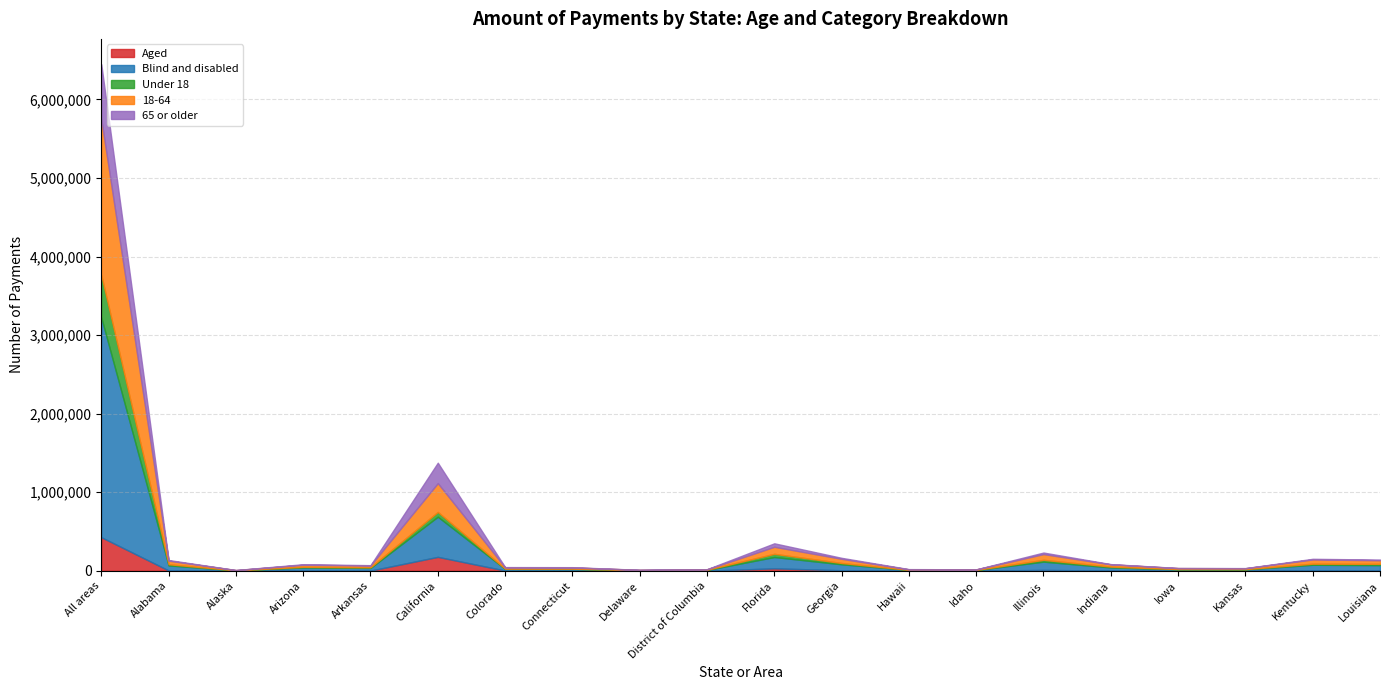

Reading left to right, what are all the values shown in this chart?

Aged: All areas=426941	Alabama=3484	Alaska=592	Arizona=3904	Arkansas=1681	California=176581	Colorado=2538	Connecticut=2221	Delaware=332	District of Columbia=572	Florida=30370	Georgia=6055	Hawaii=2393	Idaho=362	Illinois=10401	Indiana=1406	Iowa=776	Kansas=815	Kentucky=2790	Louisiana=3893
Blind and disabled: All areas=2797119	Alabama=64702	Alaska=3922	Arizona=37517	Arkansas=33679	California=511005	Colorado=20636	Connecticut=20411	Delaware=5459	District of Columbia=9293	Florida=144169	Georgia=76041	Hawaii=7940	Idaho=8510	Illinois=105278	Indiana=40762	Iowa=16689	Kansas=16003	Kentucky=73074	Louisiana=67212
Under 18: All areas=538306	Alabama=14706	Alaska=502	Arizona=8575	Arkansas=8679	California=60824	Colorado=3301	Connecticut=3376	Delaware=1579	District of Columbia=2270	Florida=40694	Georgia=16322	Hawaii=756	Idaho=1902	Illinois=23113	Indiana=10435	Iowa=3285	Kansas=3537	Kentucky=13739	Louisiana=16593
18-64: All areas=1985048	Alabama=45502	Alaska=3132	Arizona=25846	Arkansas=22807	California=366299	Colorado=15837	Connecticut=15210	Delaware=3563	District of Columbia=6267	Florida=89552	Georgia=53378	Hawaii=6319	Idaho=6272	Illinois=73038	Indiana=28674	Iowa=12557	Kansas=11577	Kentucky=53945	Louisiana=45672
65 or older: All areas=700706	Alabama=7979	Alaska=880	Arizona=7000	Arkansas=3874	California=260462	Colorado=4036	Connecticut=4046	Delaware=649	District of Columbia=1329	Florida=44292	Georgia=12396	Hawaii=3258	Idaho=698	Illinois=19527	Indiana=3059	Iowa=1624	Kansas=1704	Kentucky=8180	Louisiana=8840